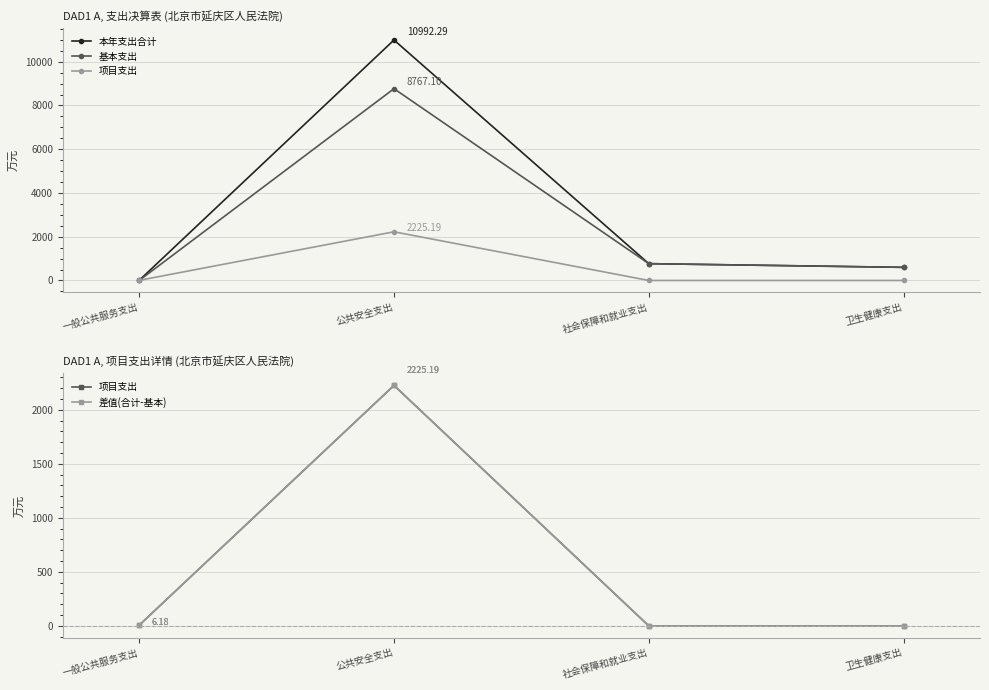

What is the sum of the 项目支出 values at 社会保障和就业支出 and 公共安全支出?

2225.2